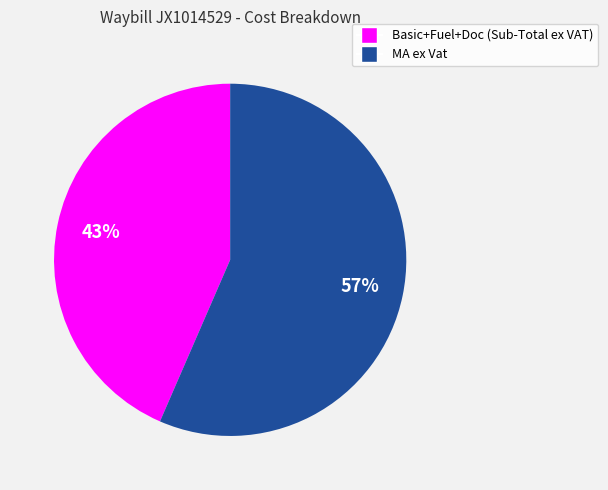

How many segments does this pie chart have?

2